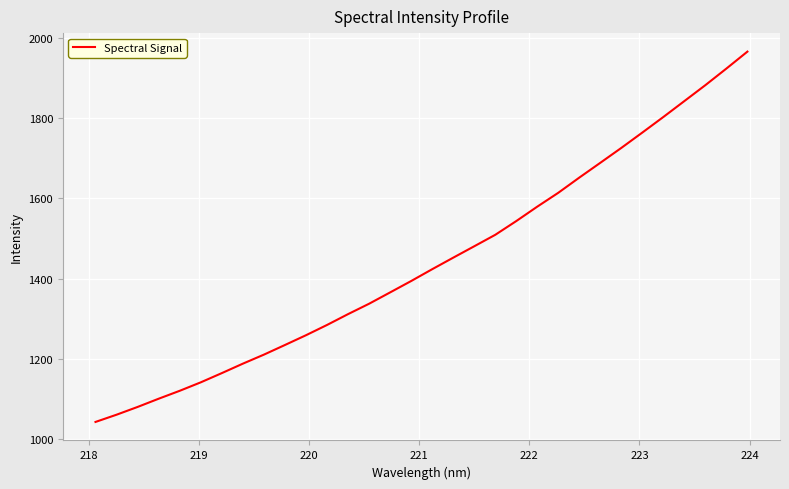

What is the difference between the maximum and minimum values?

924.8